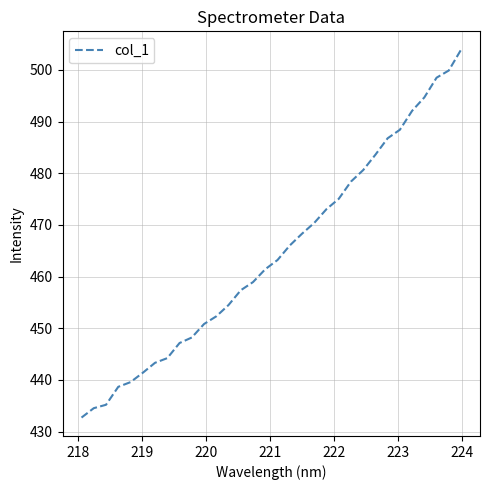

What is the greatest value displayed?

503.9